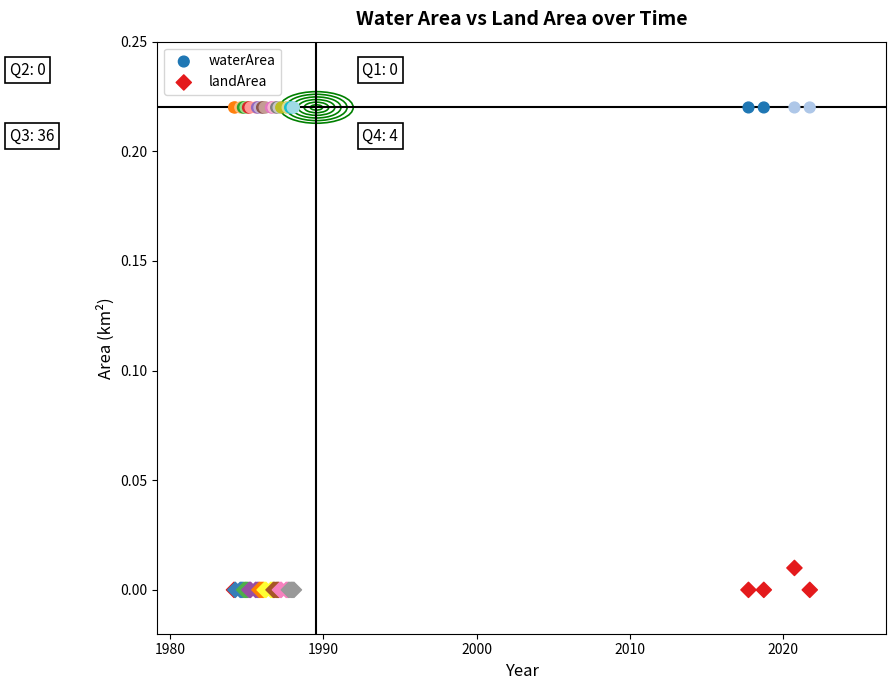

Which series contains the highest Y value?

waterArea